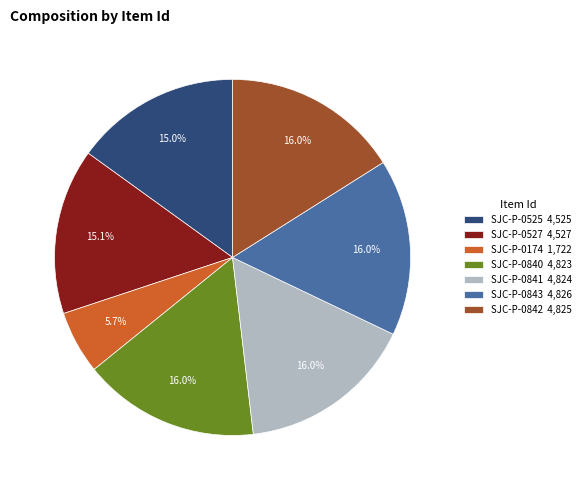

True or false: SJC-P-0174 accounts for 1% of the total.

False